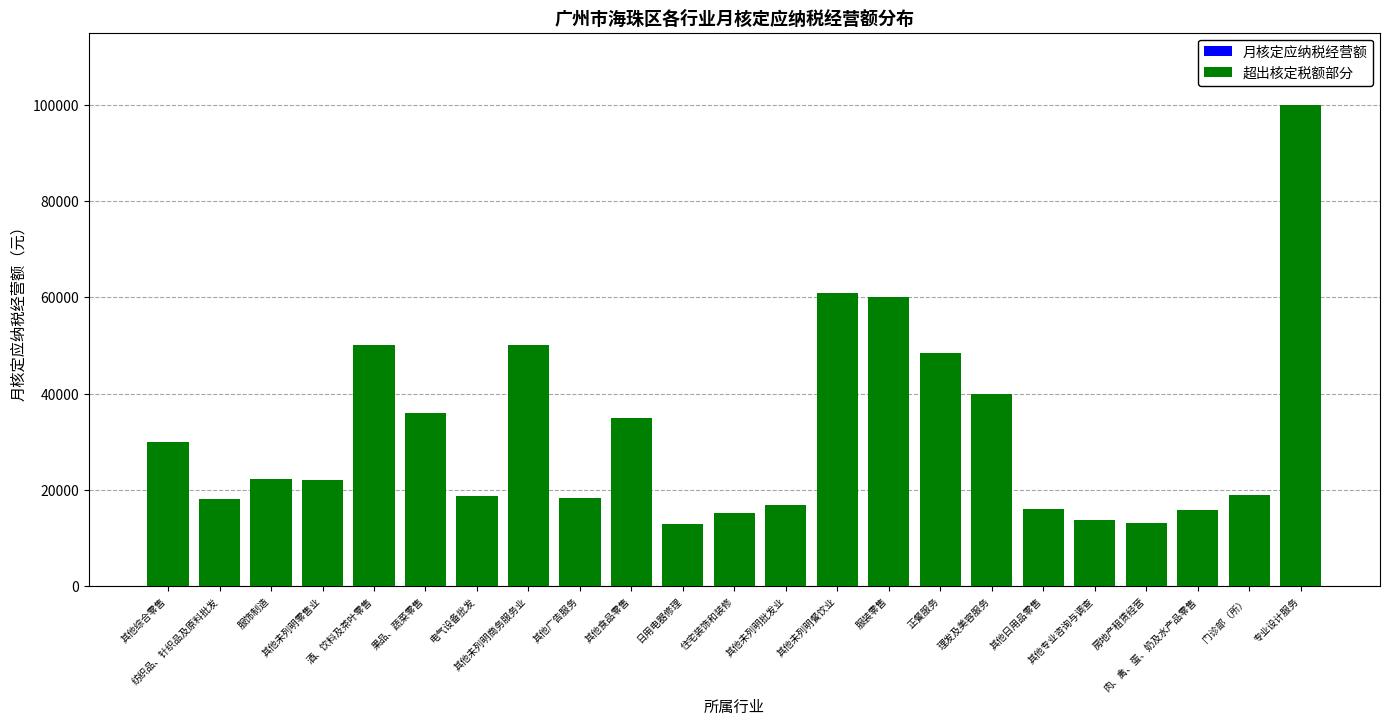

Are the bars horizontal?

No